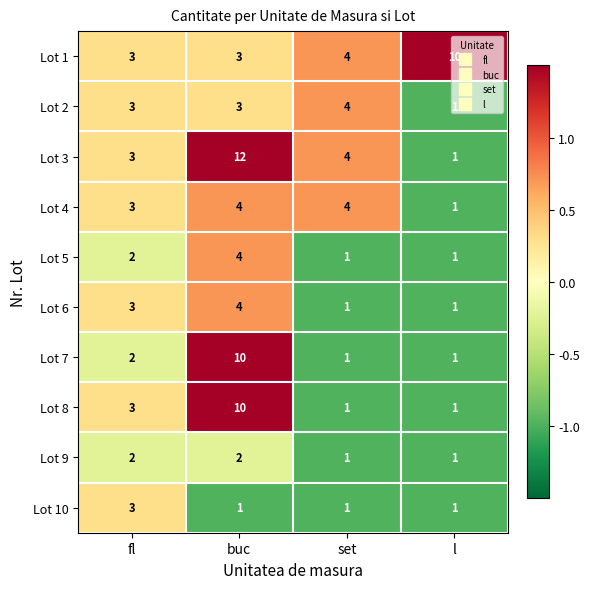

What is the difference between the maximum and second lowest values in the Lot 6 series?

3